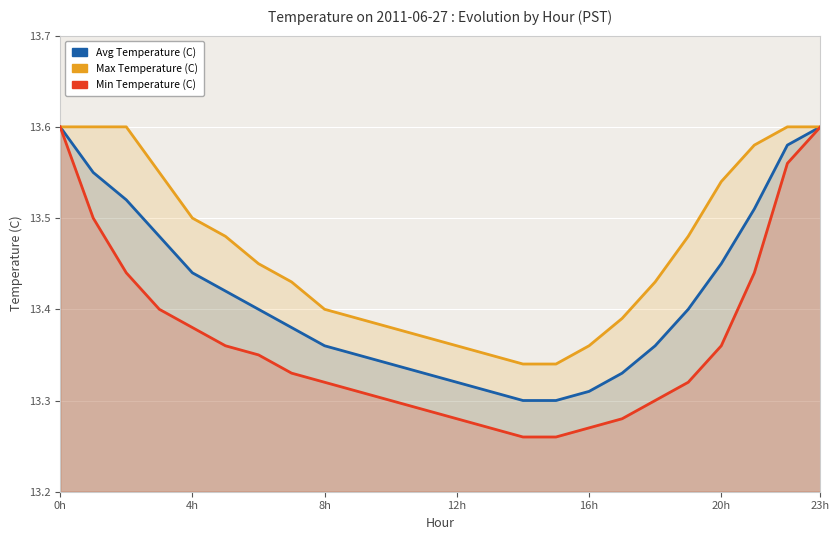

Where is Max Temperature (C) nearest to the value 13?

14